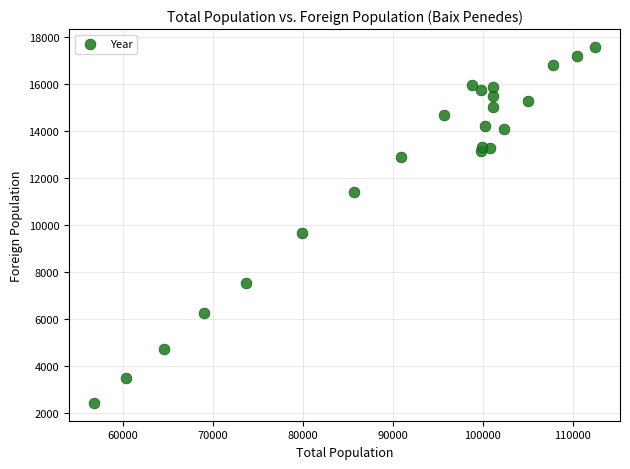

What Y value in the scatter plot is closest to 10012?

9654